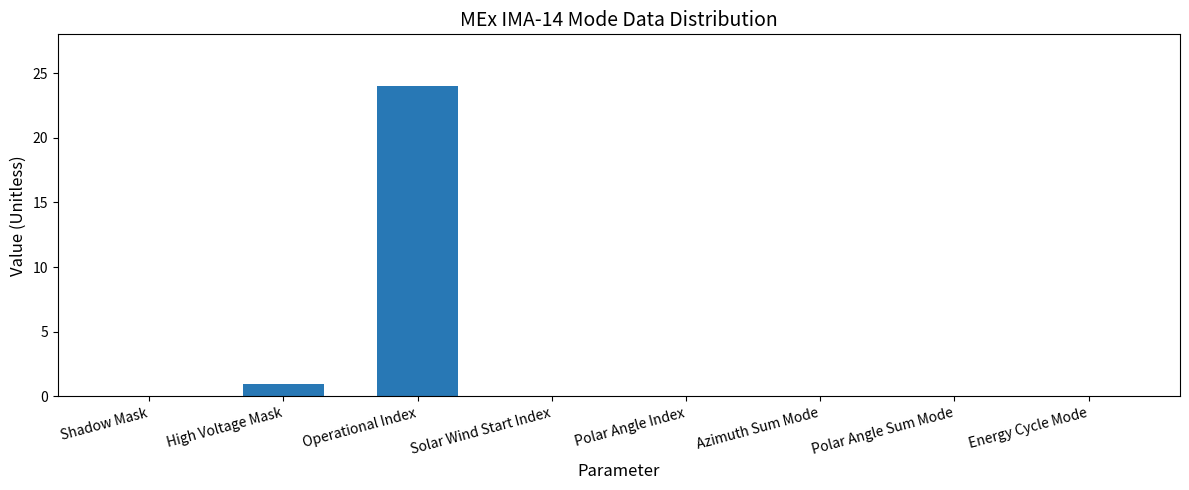

At which category does the chart reach its peak across all series?

Operational Index